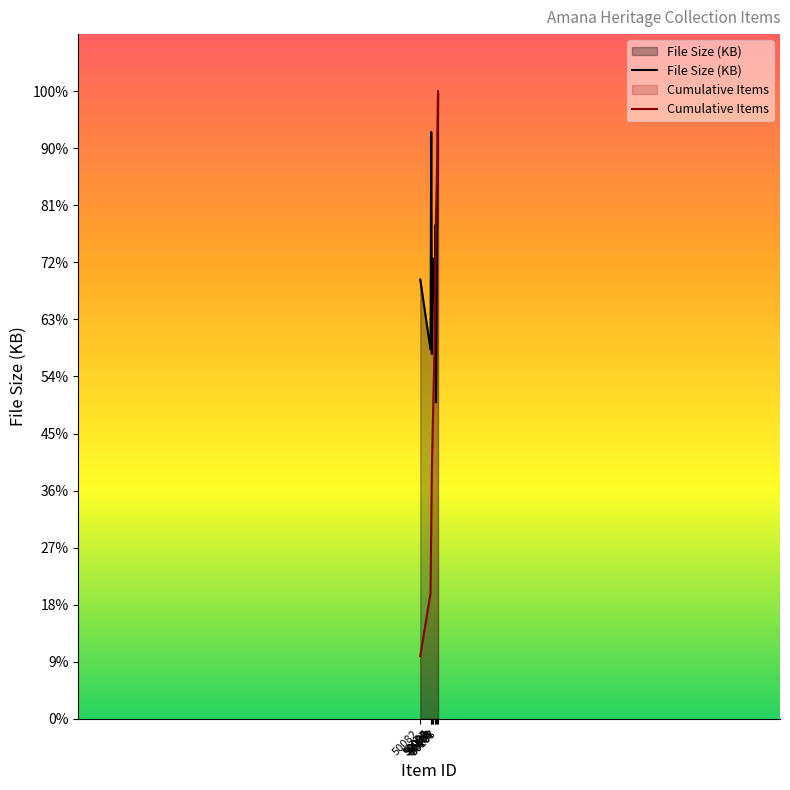

What is the spread (max minus min) of values at 50099?

99.7